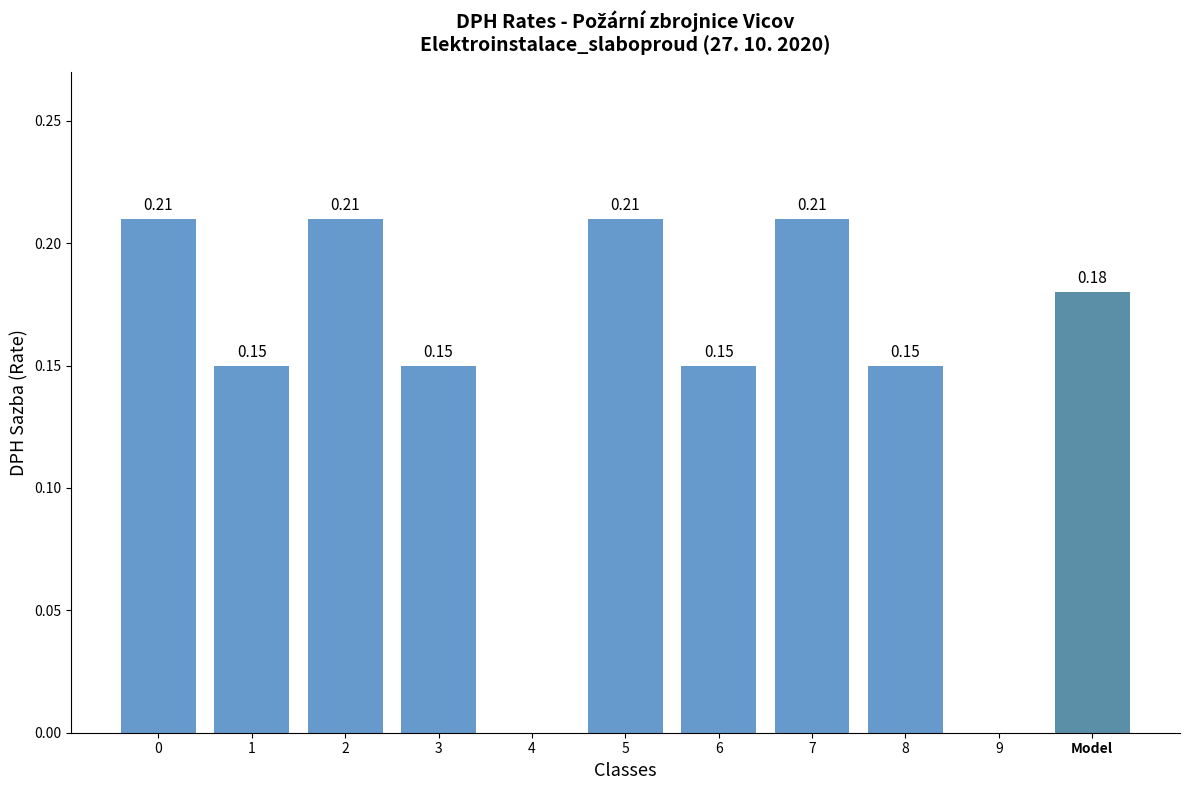

How many values are above zero?

9